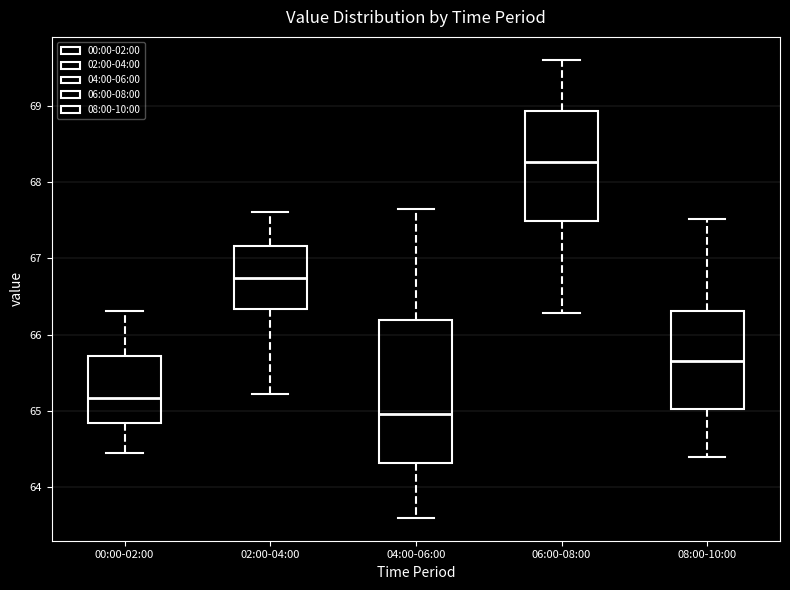

Which box has the lowest median line?

04:00-06:00